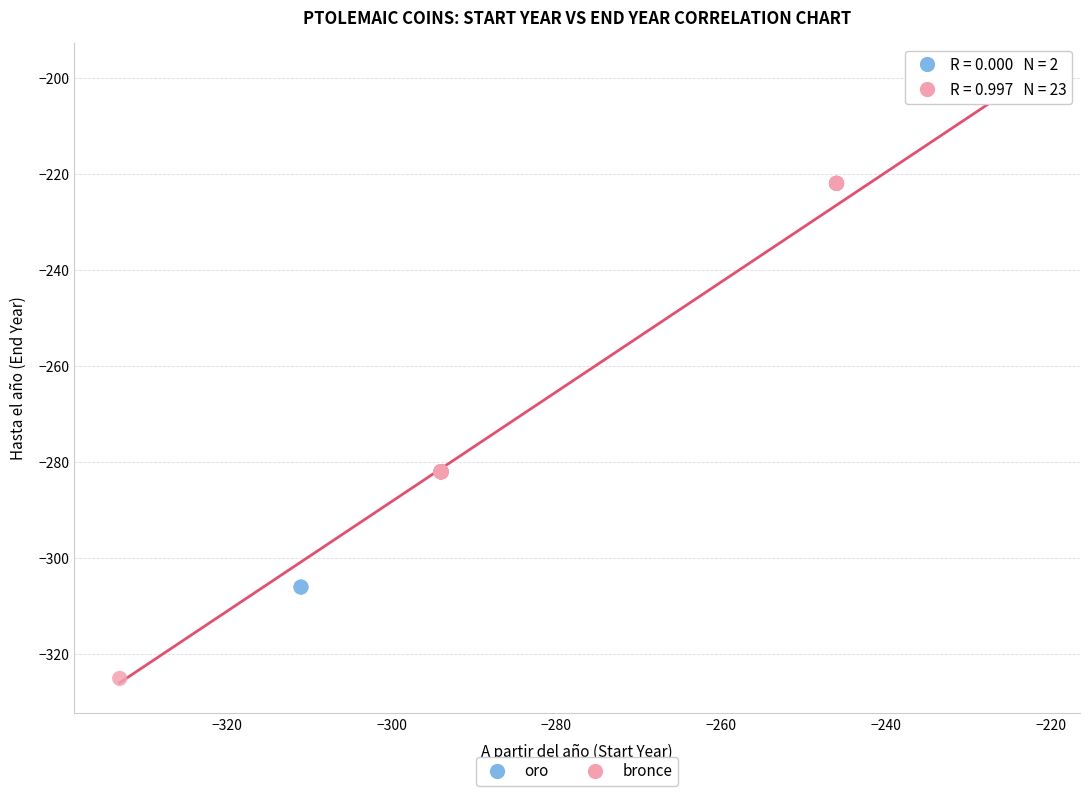

What are all the series names shown in the legend?

oro, bronce